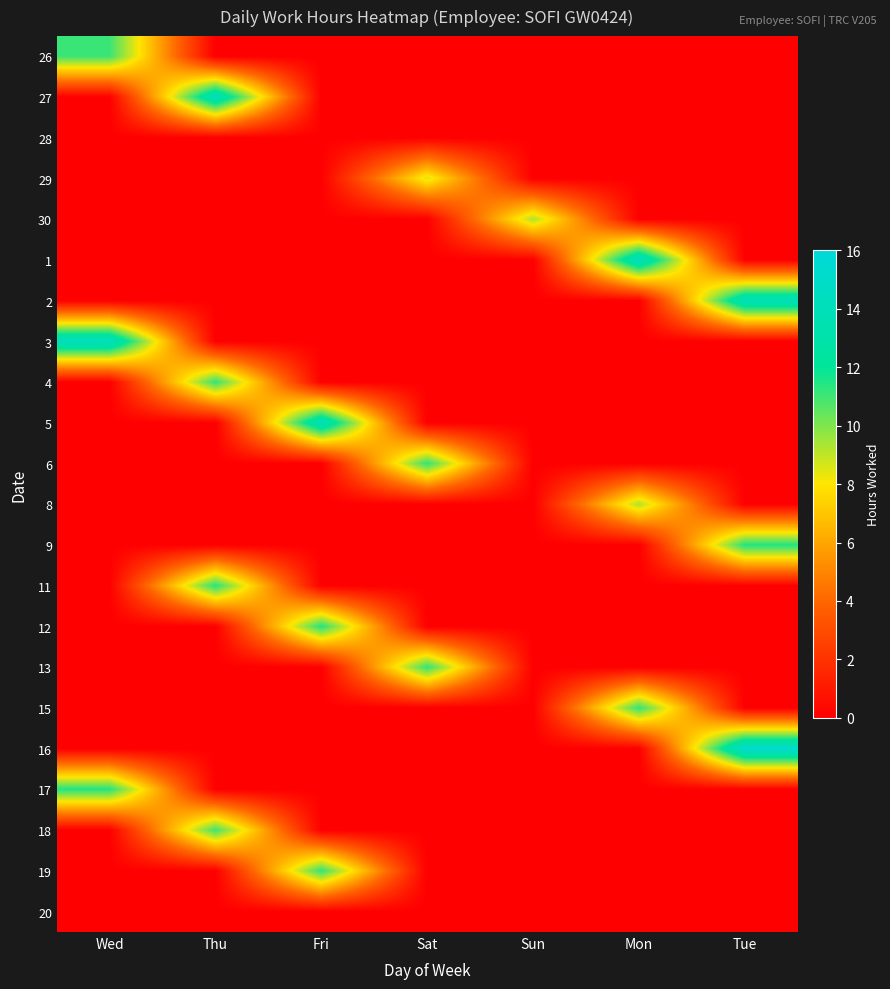

Reading left to right, what are all the values shown in this chart?

26: Wed=11.1	Thu=0.0	Fri=0.0	Sat=0.0	Sun=0.0	Mon=0.0	Tue=0.0
27: Wed=0.0	Thu=14.1	Fri=0.0	Sat=0.0	Sun=0.0	Mon=0.0	Tue=0.0
28: Wed=0.0	Thu=0.0	Fri=0.0	Sat=0.0	Sun=0.0	Mon=0.0	Tue=0.0
29: Wed=0.0	Thu=0.0	Fri=0.0	Sat=8.5	Sun=0.0	Mon=0.0	Tue=0.0
30: Wed=0.0	Thu=0.0	Fri=0.0	Sat=0.0	Sun=9.3	Mon=0.0	Tue=0.0
1: Wed=0.0	Thu=0.0	Fri=0.0	Sat=0.0	Sun=0.0	Mon=14.3	Tue=0.0
2: Wed=0.0	Thu=0.0	Fri=0.0	Sat=0.0	Sun=0.0	Mon=0.0	Tue=14.1
3: Wed=14.4	Thu=0.0	Fri=0.0	Sat=0.0	Sun=0.0	Mon=0.0	Tue=0.0
4: Wed=0.0	Thu=11.2	Fri=0.0	Sat=0.0	Sun=0.0	Mon=0.0	Tue=0.0
5: Wed=0.0	Thu=0.0	Fri=14.1	Sat=0.0	Sun=0.0	Mon=0.0	Tue=0.0
6: Wed=0.0	Thu=0.0	Fri=0.0	Sat=11.2	Sun=0.0	Mon=0.0	Tue=0.0
8: Wed=0.0	Thu=0.0	Fri=0.0	Sat=0.0	Sun=0.0	Mon=9.3	Tue=0.0
9: Wed=0.0	Thu=0.0	Fri=0.0	Sat=0.0	Sun=0.0	Mon=0.0	Tue=11.5
11: Wed=0.0	Thu=11.4	Fri=0.0	Sat=0.0	Sun=0.0	Mon=0.0	Tue=0.0
12: Wed=0.0	Thu=0.0	Fri=11.5	Sat=0.0	Sun=0.0	Mon=0.0	Tue=0.0
13: Wed=0.0	Thu=0.0	Fri=0.0	Sat=11.2	Sun=0.0	Mon=0.0	Tue=0.0
15: Wed=0.0	Thu=0.0	Fri=0.0	Sat=0.0	Sun=0.0	Mon=11.2	Tue=0.0
16: Wed=0.0	Thu=0.0	Fri=0.0	Sat=0.0	Sun=0.0	Mon=0.0	Tue=15.2
17: Wed=11.4	Thu=0.0	Fri=0.0	Sat=0.0	Sun=0.0	Mon=0.0	Tue=0.0
18: Wed=0.0	Thu=11.0	Fri=0.0	Sat=0.0	Sun=0.0	Mon=0.0	Tue=0.0
19: Wed=0.0	Thu=0.0	Fri=11.2	Sat=0.0	Sun=0.0	Mon=0.0	Tue=0.0
20: Wed=0.0	Thu=0.0	Fri=0.0	Sat=0.0	Sun=0.0	Mon=0.0	Tue=0.0